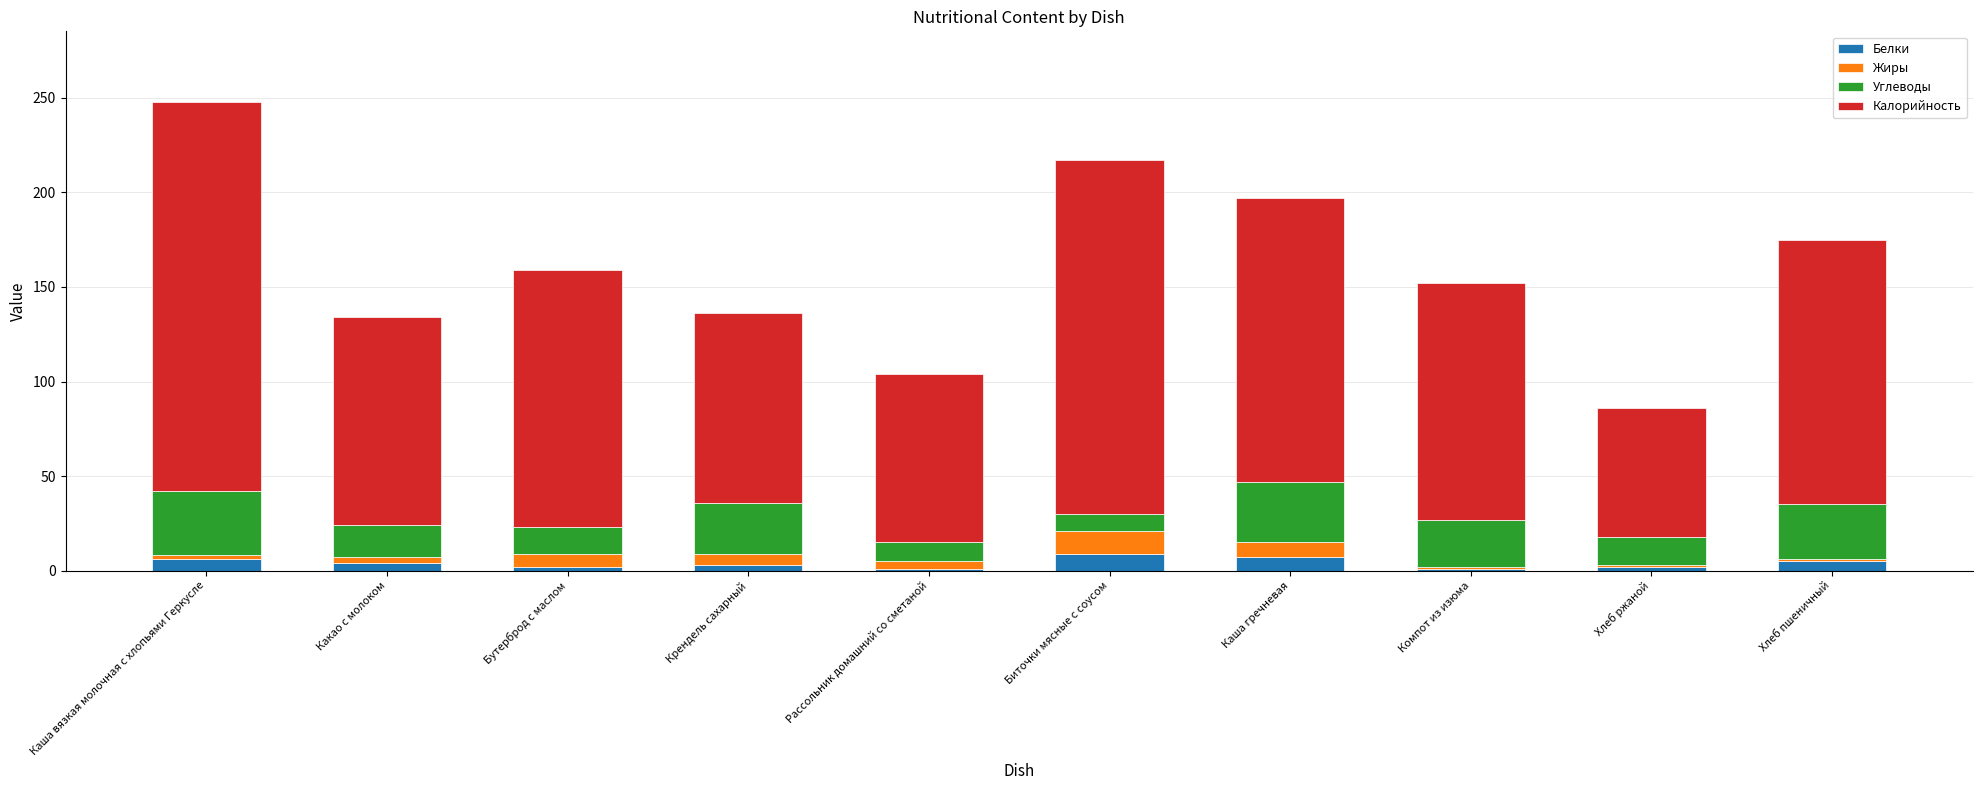

What is the maximum value for Белки?

9